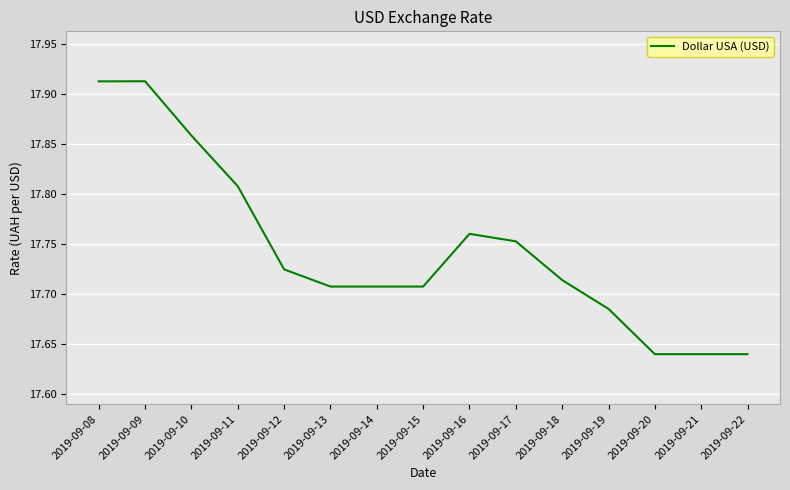

What is the ratio of the value at 2019-09-19 to the value at 2019-09-20?

1.0